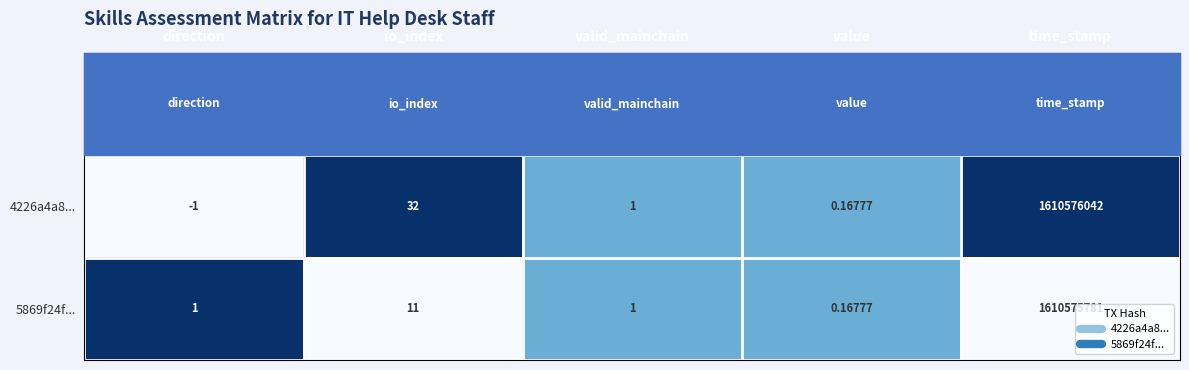

Which category has the highest value across all series?

time_stamp